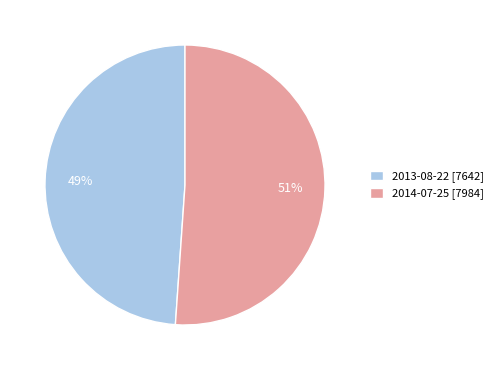

To the nearest percent, what is the difference between the 2013-08-22 and 2014-07-25 slice percentages?

2%